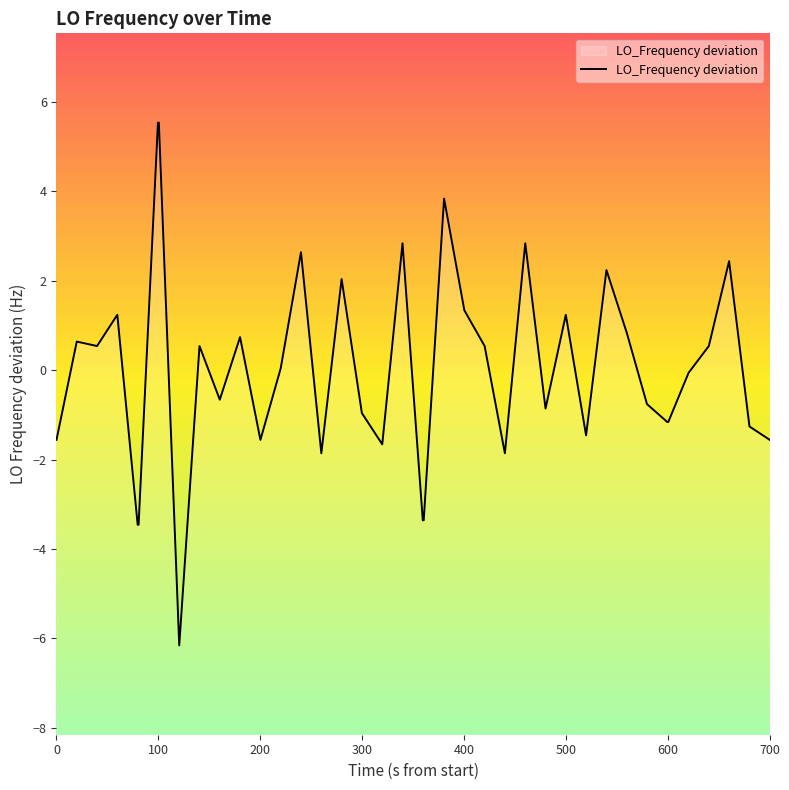

What is the smallest value displayed?

-6.2